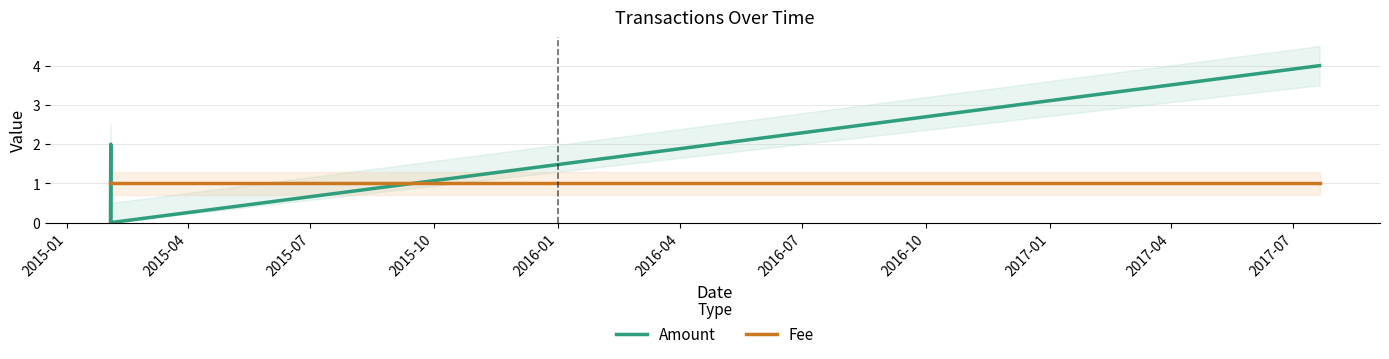

How many intersections are there between Amount and Fee?

3